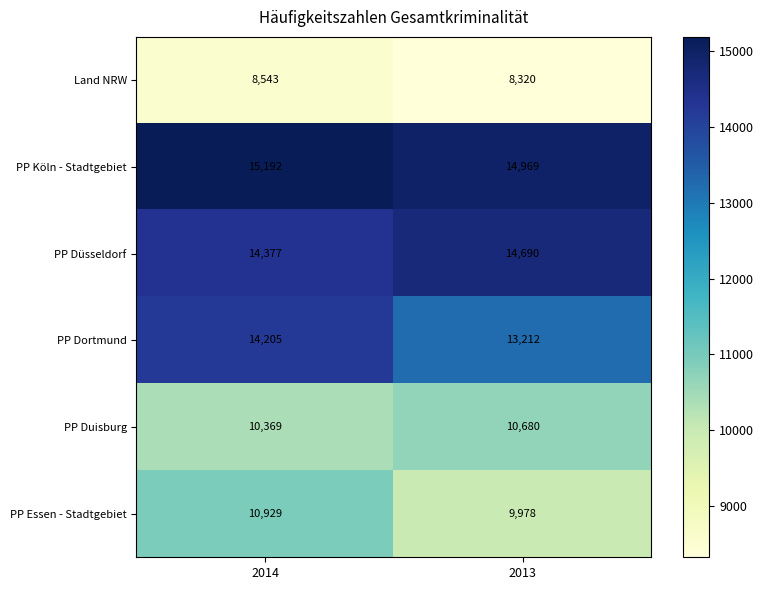

What is the spread (max minus min) of values at 2014?

6649